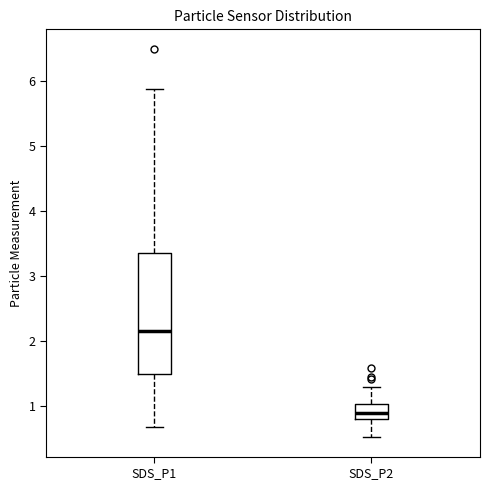

Reading left to right, read every box against the y-axis: the position of its median line, the range the box covers, and the ends of its whiskers. The values are not printed on the chart, so give them approximately, as read against the axis.

SDS_P1: median 2.2, box 1.5 to 3.4, whiskers 0.7 to 5.9
SDS_P2: median 0.9, box 0.8 to 1.0, whiskers 0.5 to 1.3